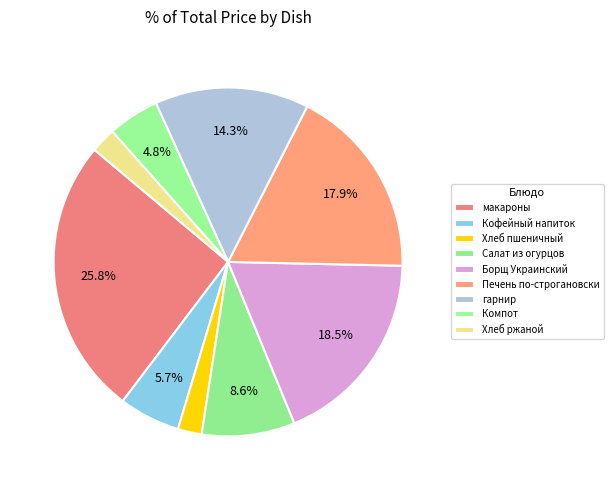

How many slices are in this pie chart?

9